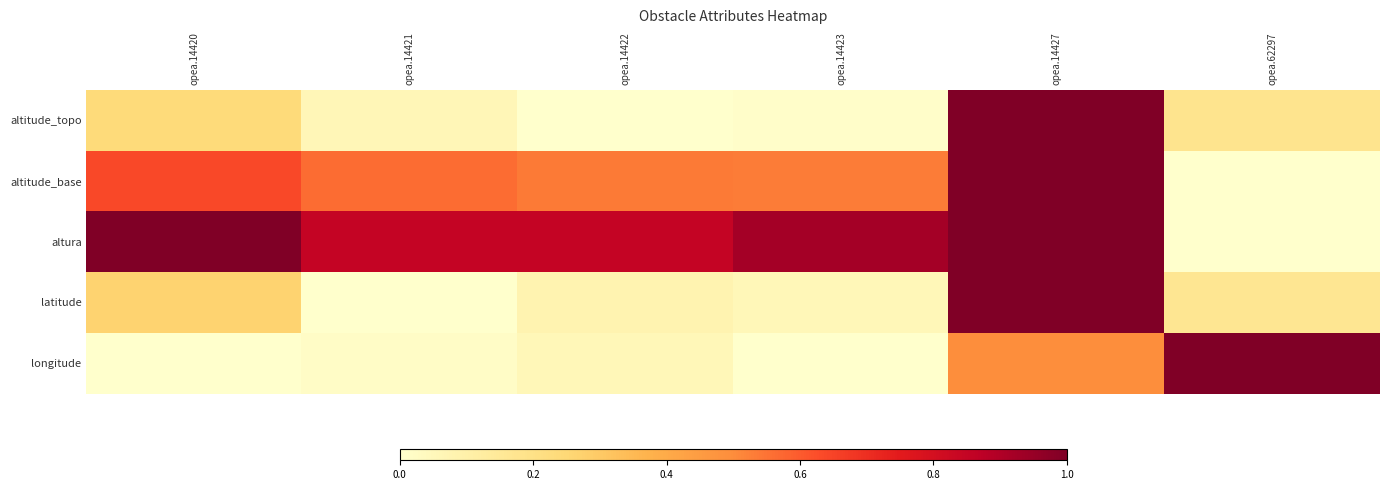

Count the number of data series in this chart.

5